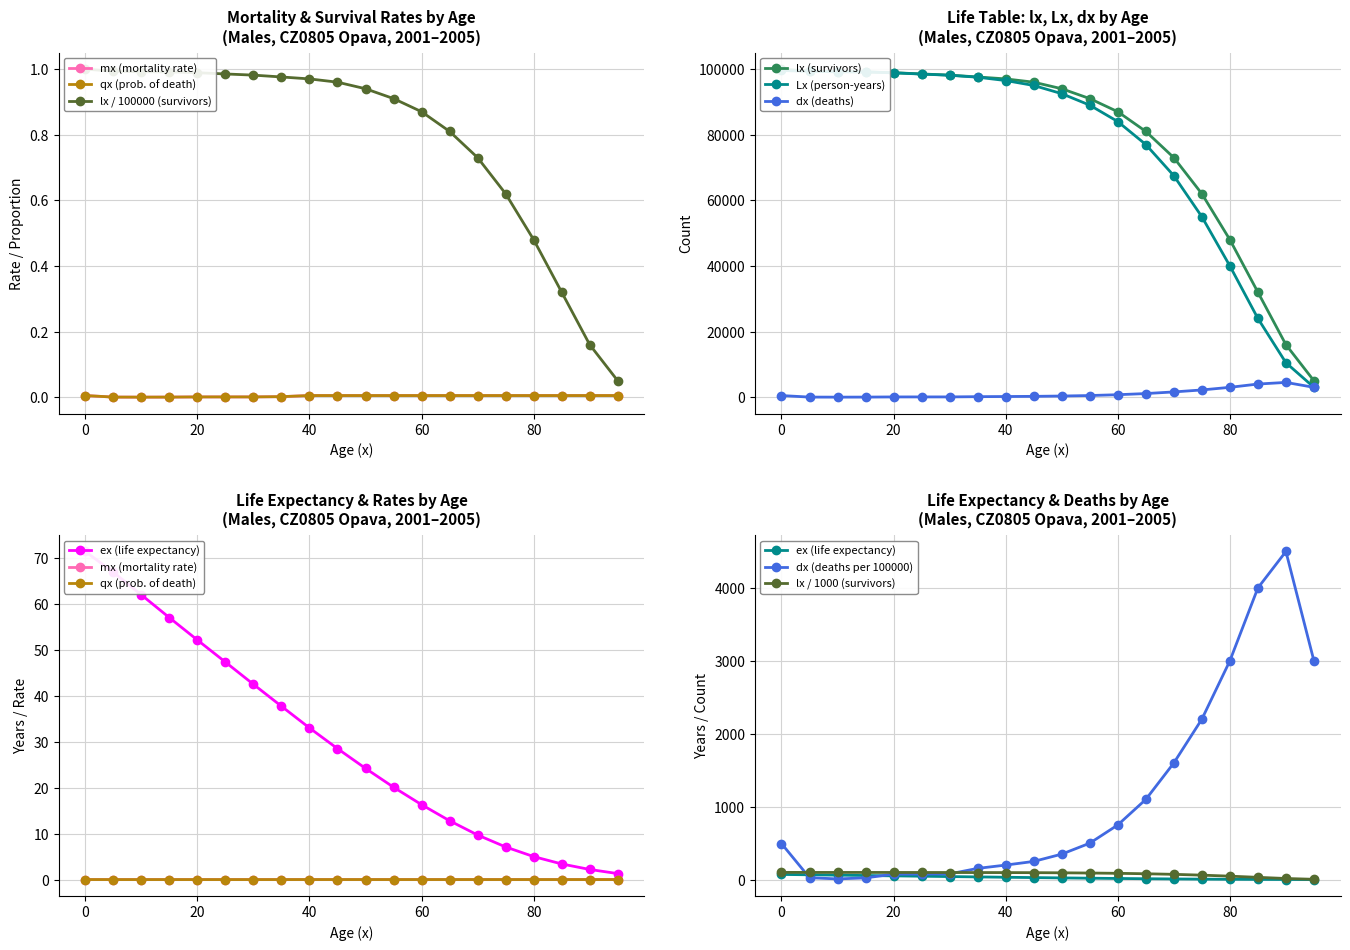

True or false: lx and mx intersect in this chart.

False